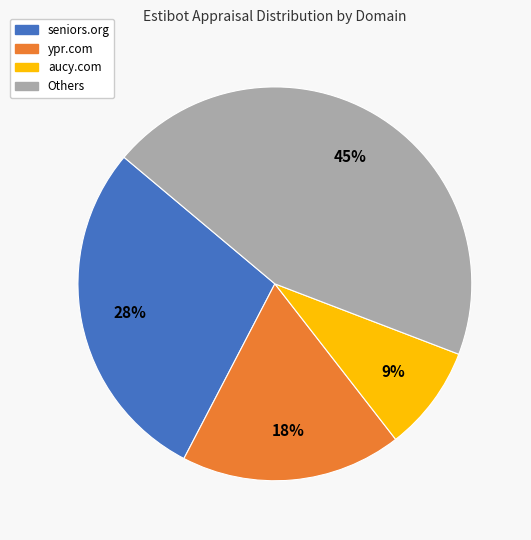

Rank the categories by value from lowest to highest.

aucy.com, ypr.com, seniors.org, Others